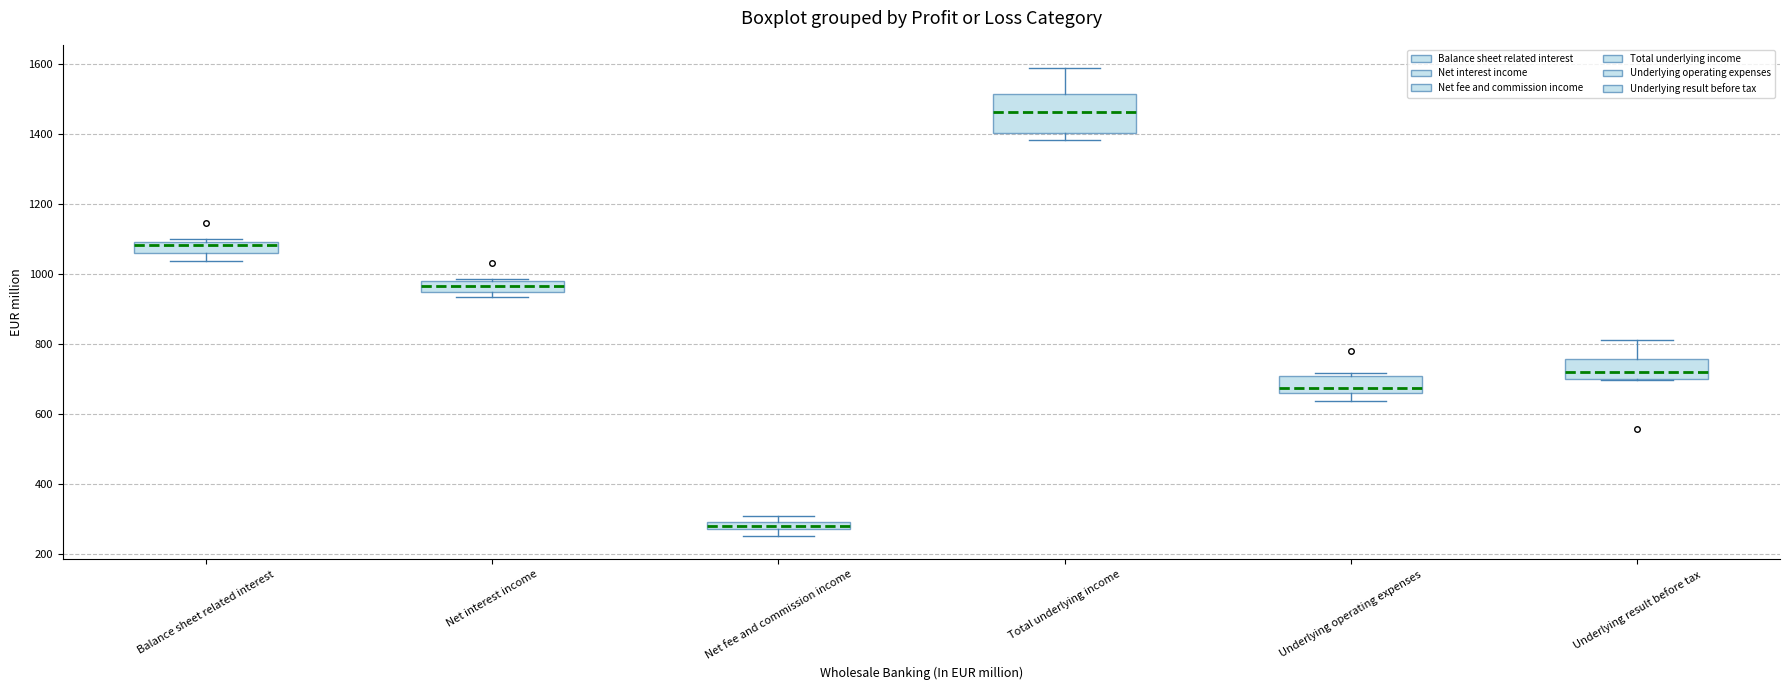

Where is the upper edge of the box for Net interest income on the y-axis? The values are not printed on the chart, so give them approximately, as read against the axis.

980